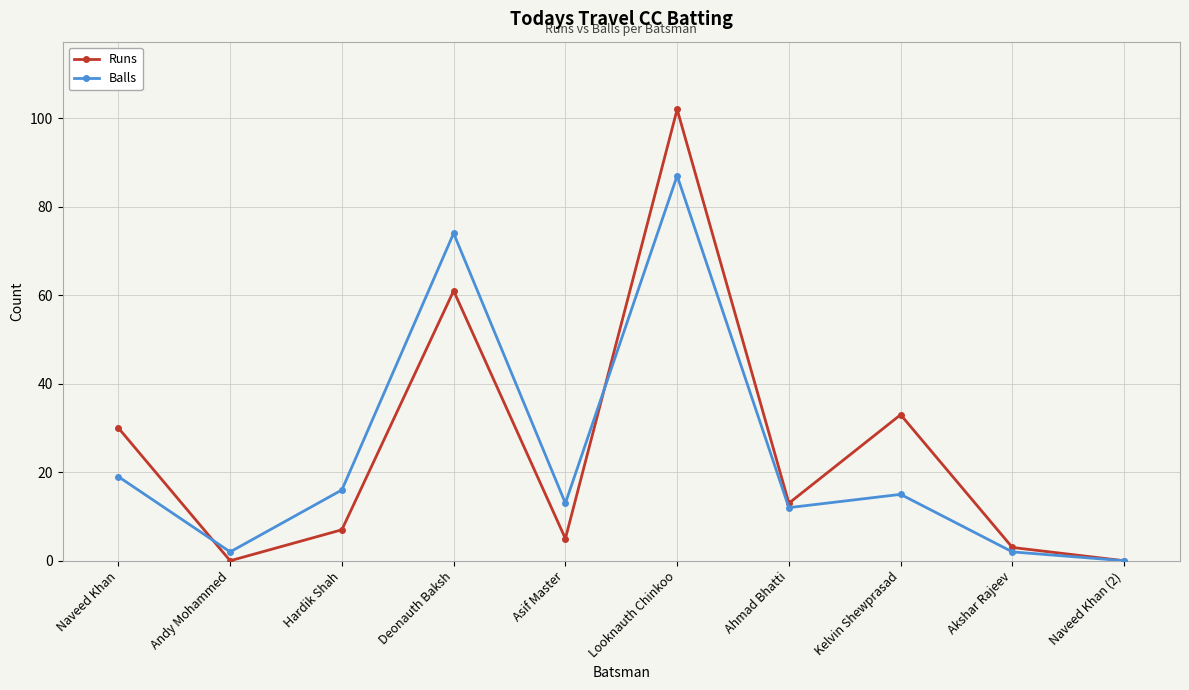

What is the sum of all Runs values?

254